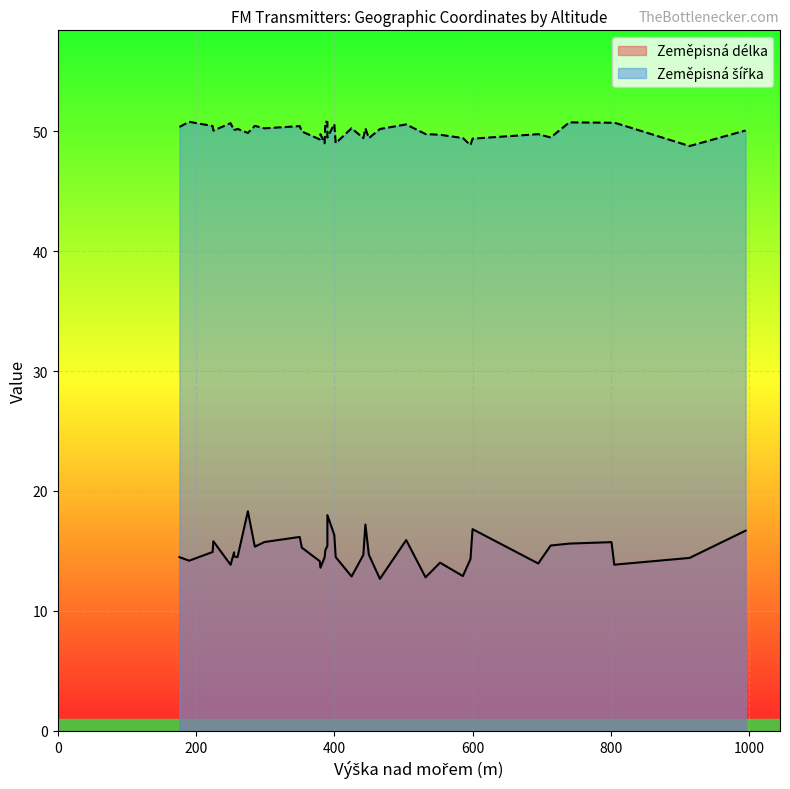

In Zeměpisná šířka, how many points are lower than both neighbors (excluding endpoints)?

13